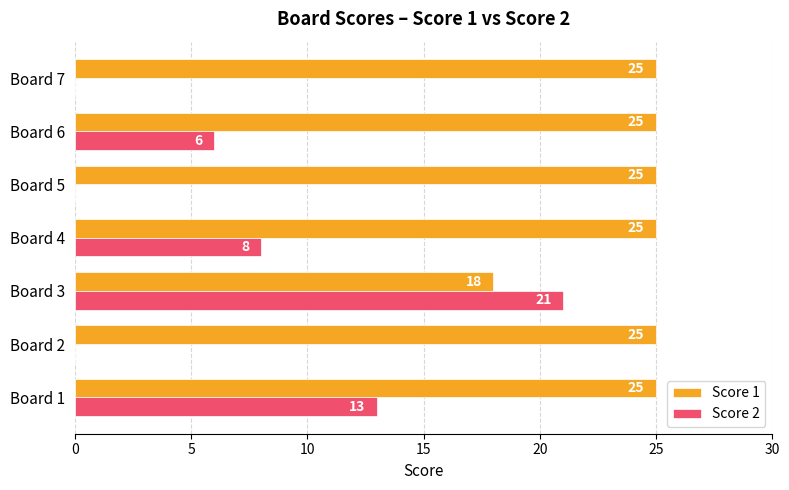

How many categories are shown in the chart?

7